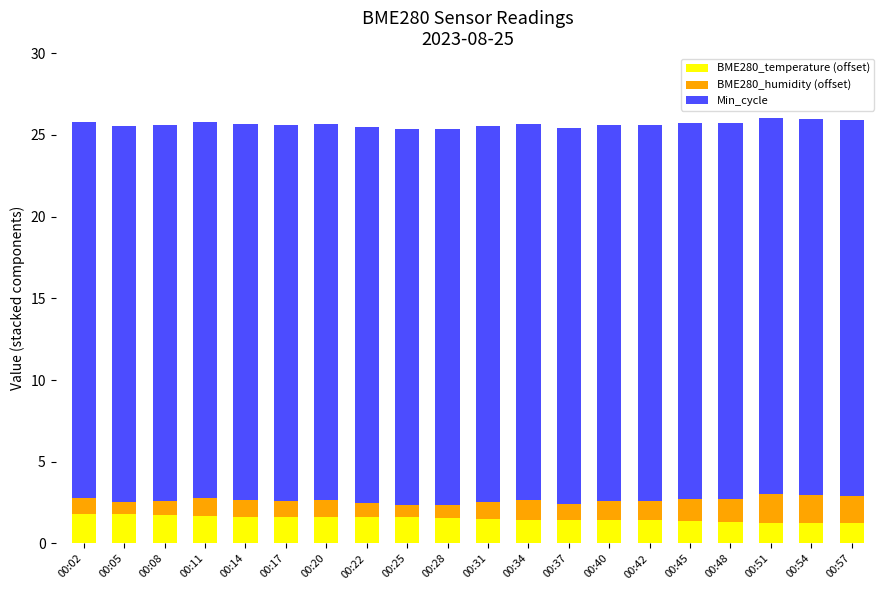

What is the total value across all series at 00:48?

25.7